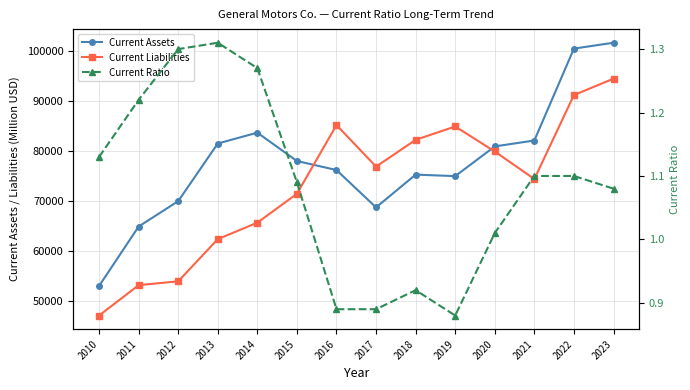

At which label is Current Assets closest to 77335?

2015